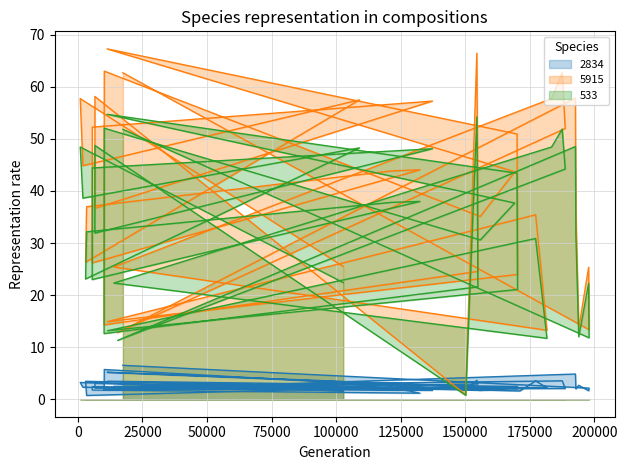

Reading left to right, transcribe all the data shown in this chart.

dnbrad: 1.6	3.2	2.3	2.4	3.4	0.7	2.3	1.2	1.8	2.3	1.7	2.1	3.1	1.8	3.6	3.4	2.9	1.8	2.8	5.7	1.7	2.1	5.2	2.0	2.5	3.5	1.6	3.5	2.2	2.5	3.5	3.5	2.1	1.9	4.8	2.0	2.7	1.6	2.1	6.5
satz: 25.5	57.7	44.9	57.5	26.3	37.0	43.9	44.1	26.2	52.3	57.3	36.7	58.2	0.9	66.5	51.3	24.6	14.3	45.3	63.0	35.1	43.7	67.3	51.0	24.0	14.9	34.7	35.4	13.2	25.4	57.7	62.8	52.0	12.8	57.9	36.2	13.6	25.3	13.3	62.7
scan_angle: 22.4	48.5	38.6	48.3	23.1	32.2	37.8	38.0	23.0	44.4	48.1	31.9	48.7	0.8	54.2	43.7	21.6	12.6	38.9	52.1	30.6	37.7	54.7	43.4	21.1	13.1	30.2	30.9	11.7	22.3	48.4	51.9	44.2	11.3	48.5	31.5	12.0	22.3	11.8	51.8